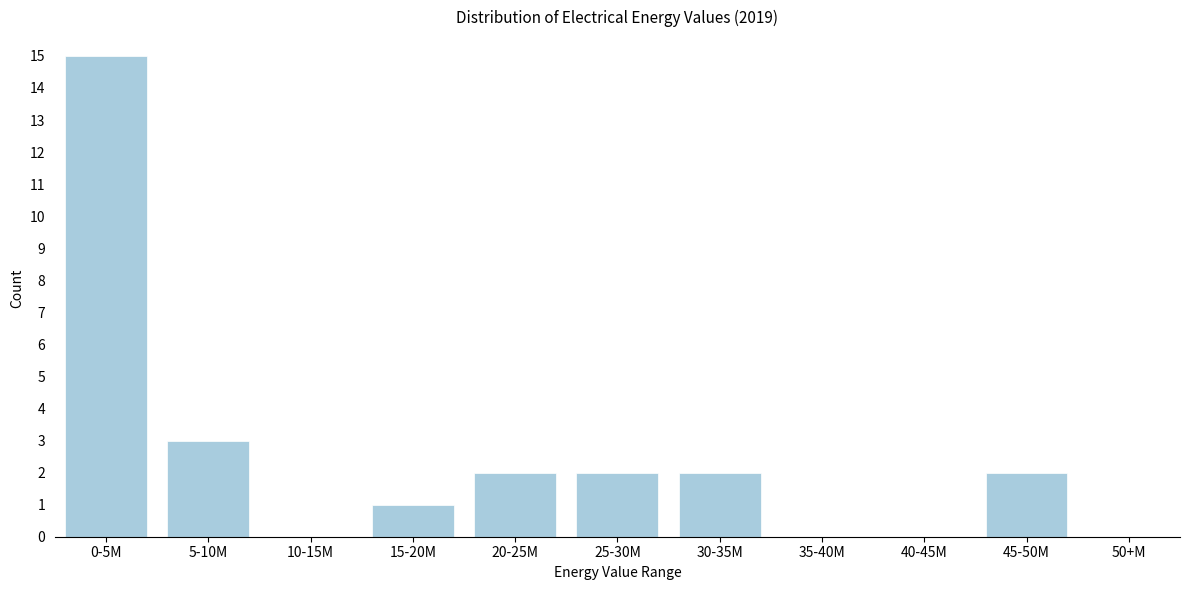

Reading left to right, extract all data points from this chart.

0-5M=15	5-10M=3	10-15M=0	15-20M=1	20-25M=2	25-30M=2	30-35M=2	35-40M=0	40-45M=0	45-50M=2	50+M=0